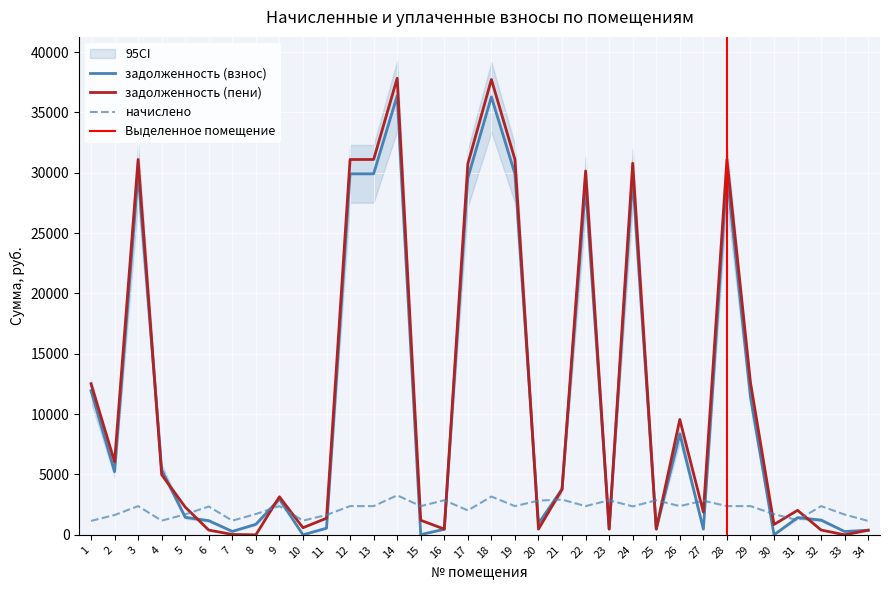

Reading right to left, what are all the values shown in this chart?

задолженность (взнос): 34=383.5	33=272.8	32=1219.7	31=1419.6	30=0.0	29=11440.2	28=29913.2	27=471.2	26=8368.6	25=473.4	24=29619.0	23=477.2	22=28961.6	21=3778.8	20=945.2	19=29913.2	18=36288.1	17=29569.9	16=462.8	15=17.2	14=36386.1	13=29913.2	12=29910.7	11=549.9	10=0.0	9=2965.0	8=872.1	7=282.3	6=1172.0	5=1449.1	4=5397.5	3=29913.2	2=5235.6	1=11943.6
задолженность (пени): 34=378.8	33=0.0	32=396.5	31=2028.0	30=856.0	29=12629.7	28=31102.7	27=1885.0	26=9558.1	25=477.7	24=30796.8	23=477.1	22=30151.1	21=3772.4	20=472.9	19=31102.7	18=37731.1	17=30745.7	16=474.1	15=1206.7	14=37833.0	13=31102.7	12=31100.2	11=1374.8	10=586.8	9=3154.5	8=0.0	7=28.3	6=390.6	5=2295.4	4=4984.5	3=31102.7	2=6054.6	1=12520.8
начислено: 34=1150.5	33=1677.0	32=2379.0	31=1216.8	30=1712.1	29=2379.0	28=2379.0	27=2827.5	26=2379.0	25=2862.6	24=2355.6	23=2862.6	22=2379.0	21=2917.2	20=2835.3	19=2379.0	18=3168.5	17=2022.1	16=2862.6	15=2379.0	14=3270.4	13=2379.0	12=2379.0	11=1649.7	10=1173.9	9=2379.0	8=1723.8	7=1173.9	6=2343.9	5=1692.6	4=1173.9	3=2379.0	2=1638.0	1=1154.4